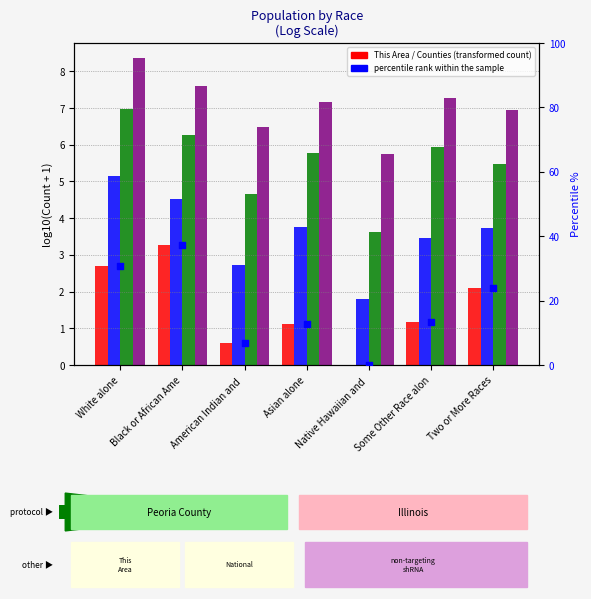

Which series has the widest spread of Y values?

percentile rank within the sample